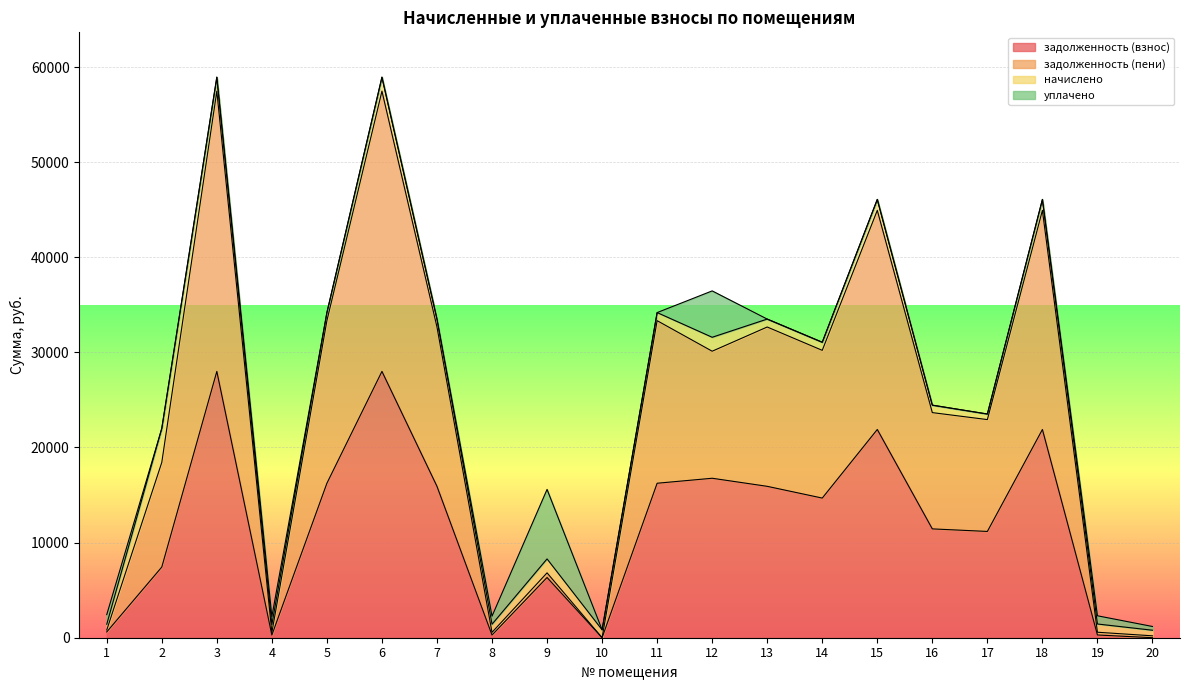

What are all the series names shown in the legend?

задолженность (взнос), задолженность (пени), начислено, уплачено